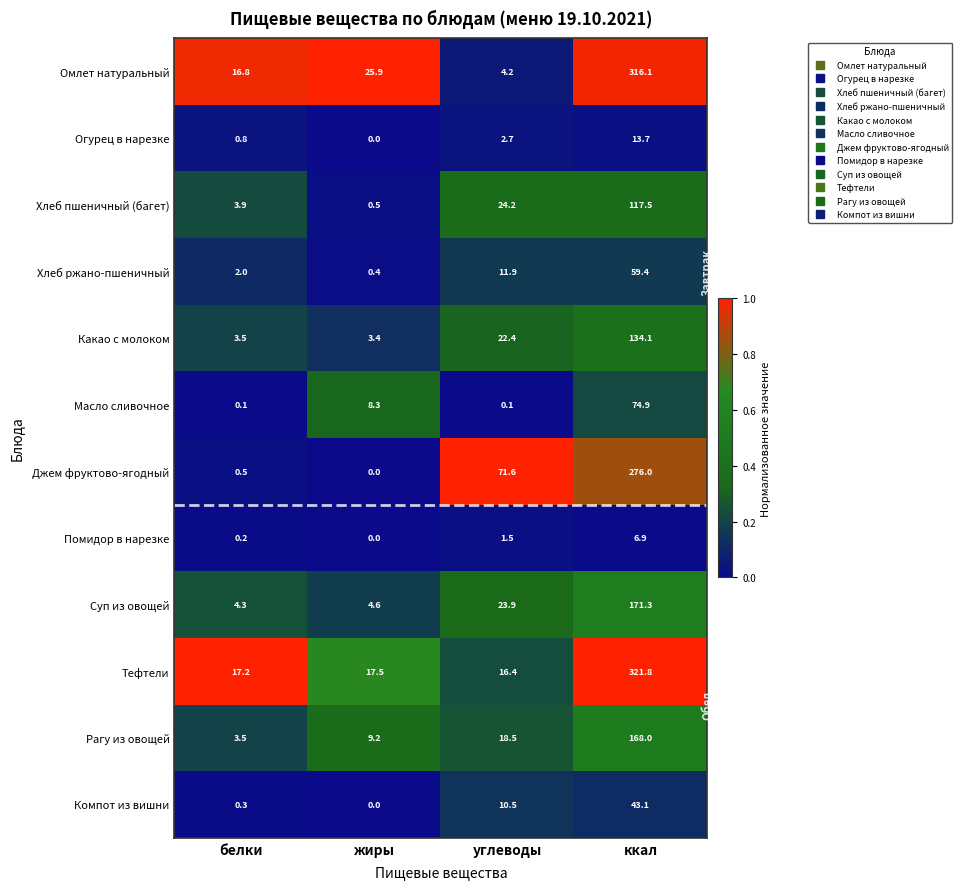

List the series in order of their peak value, highest first.

Тефтели, Омлет натуральный, Джем фруктово-ягодный, Суп из овощей, Рагу из овощей, Какао с молоком, Хлеб пшеничный (багет), Масло сливочное, Хлеб ржано-пшеничный, Компот из вишни, Огурец в нарезке, Помидор в нарезке